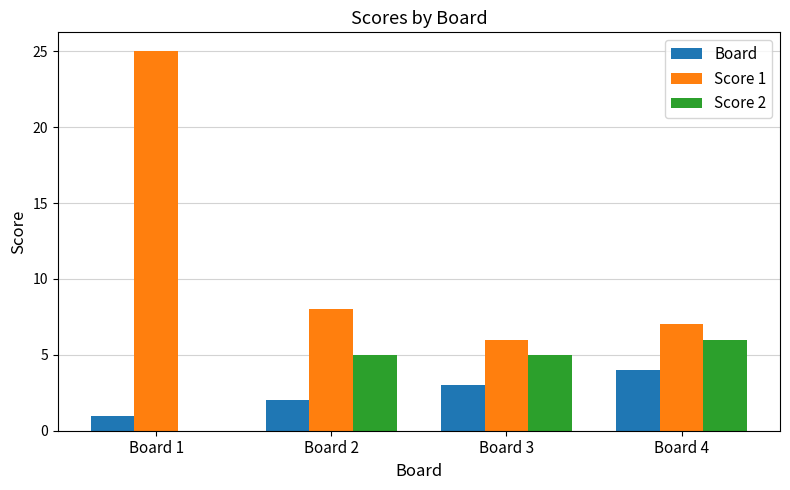

How many categories are shown in the chart?

4